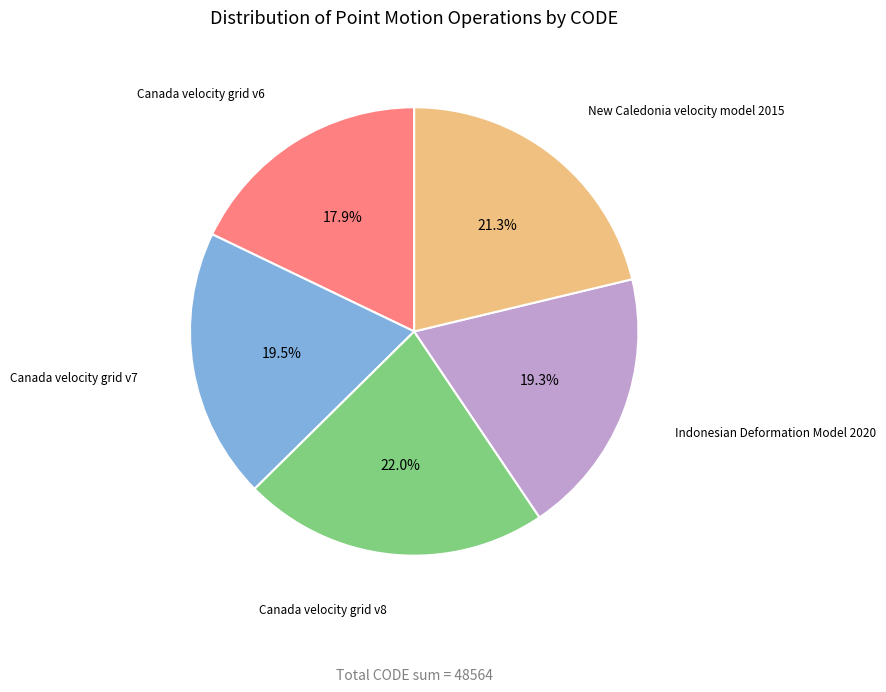

Is there a majority slice in this chart?

No